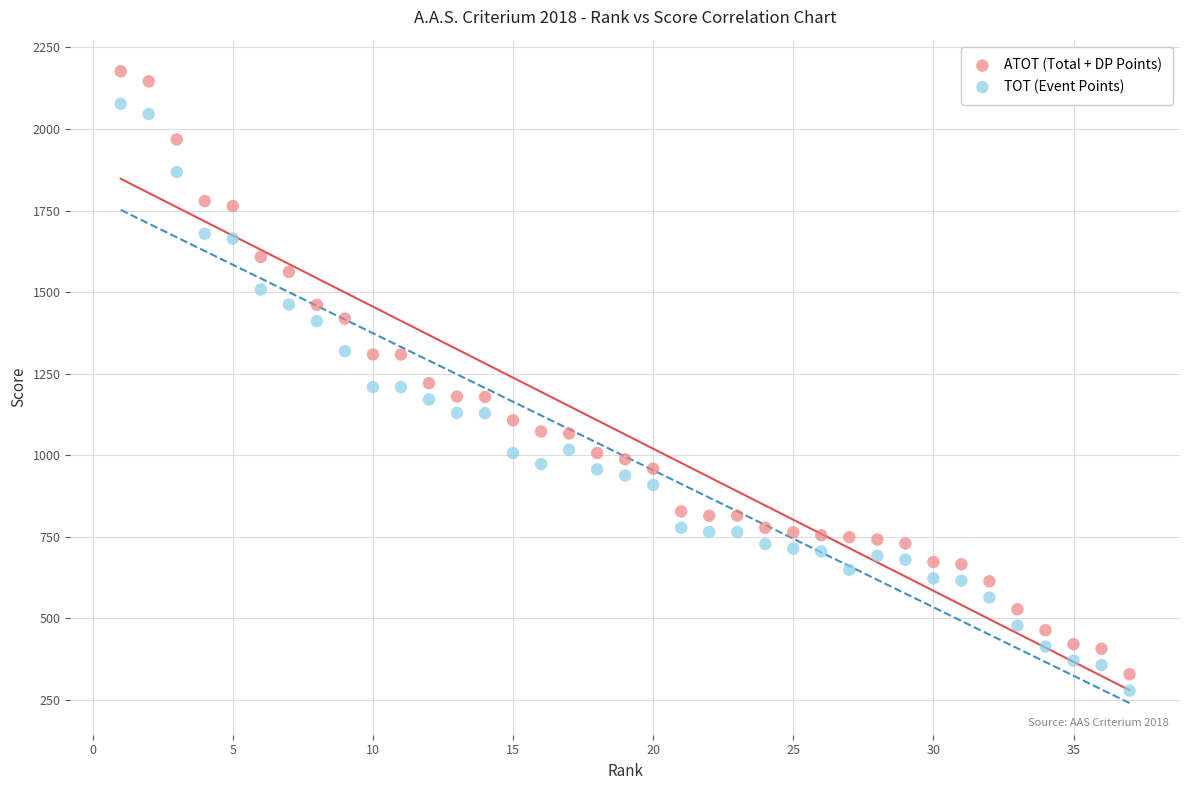

What is the X range (max minus min) for the scatter plot?

36